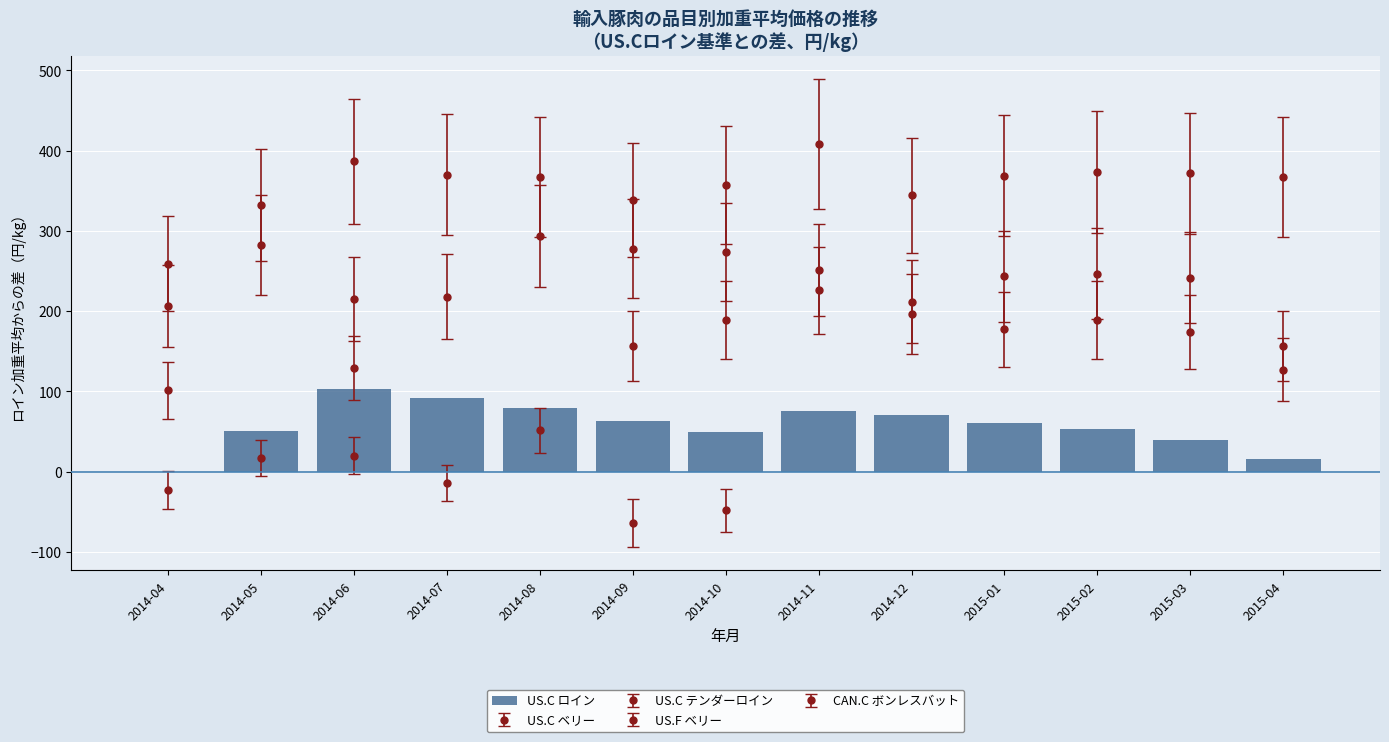

What is the difference between the maximum and minimum values?

102.4